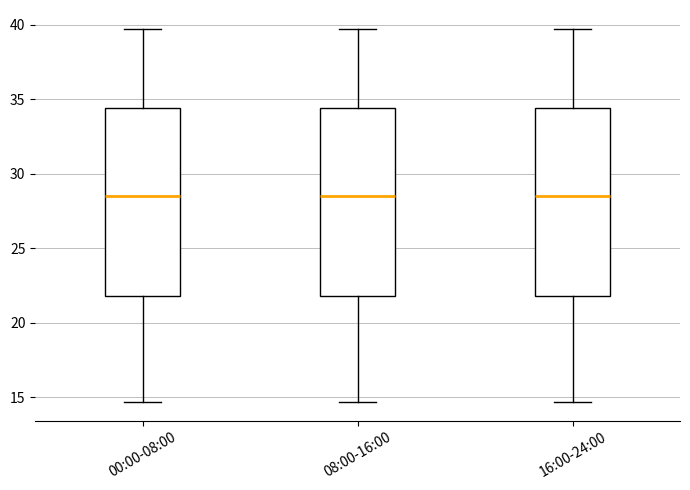

Reading left to right, read every box against the y-axis: the position of its median line, the range the box covers, and the ends of its whiskers. The values are not printed on the chart, so give them approximately, as read against the axis.

00:00-08:00: median 28.5, box 22.0 to 34.5, whiskers 14.5 to 39.5
08:00-16:00: median 28.5, box 22.0 to 34.5, whiskers 14.5 to 39.5
16:00-24:00: median 28.5, box 22.0 to 34.5, whiskers 14.5 to 39.5